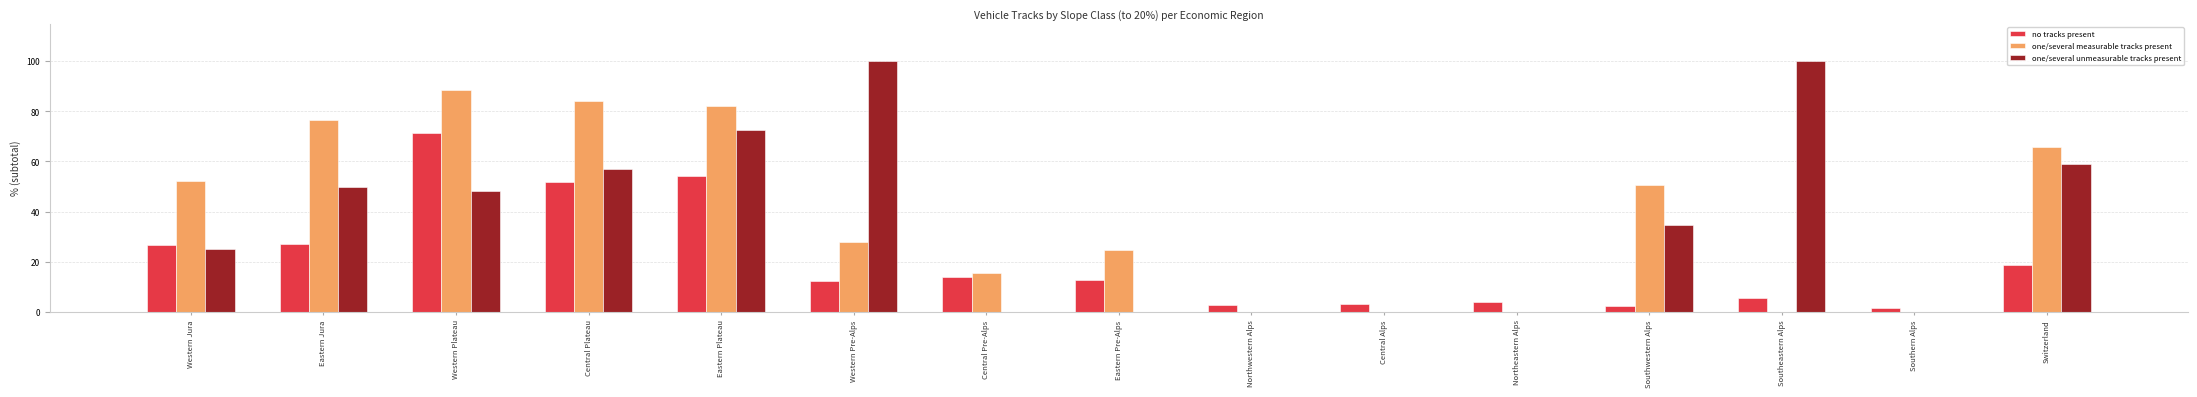

Is it true that no tracks present equals 83.2 at Central Plateau?

False